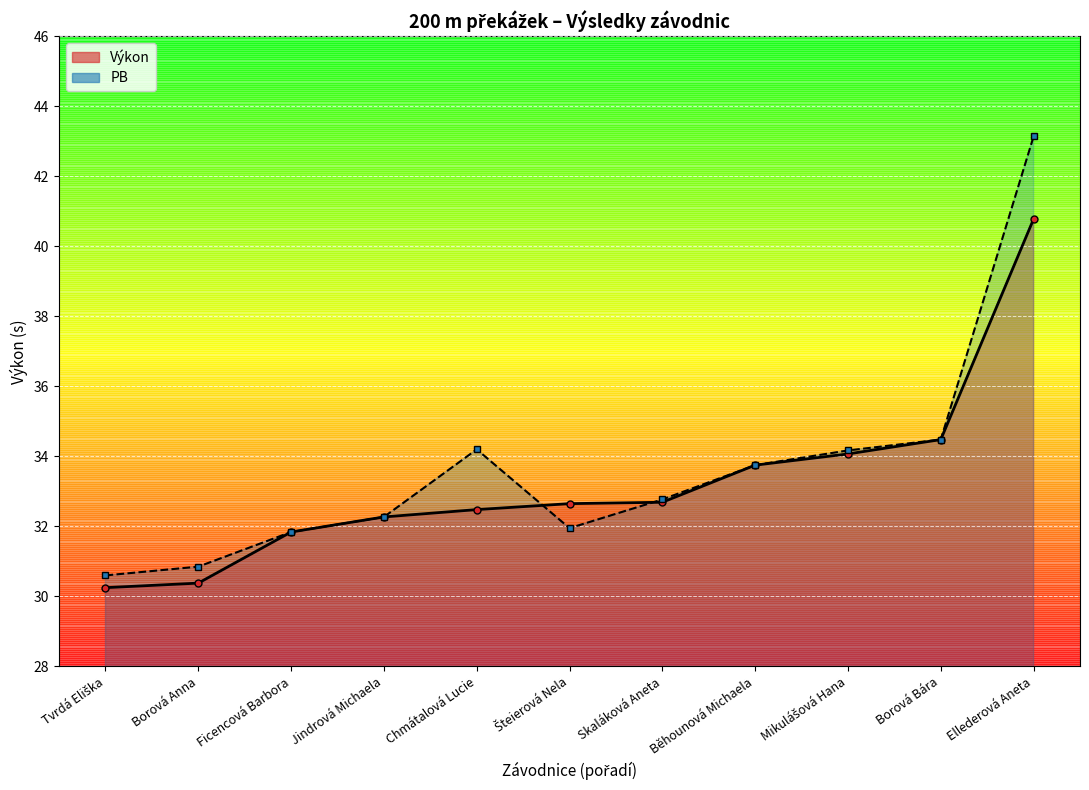

Where is Výkon nearest to the value 35?

Borová Bára